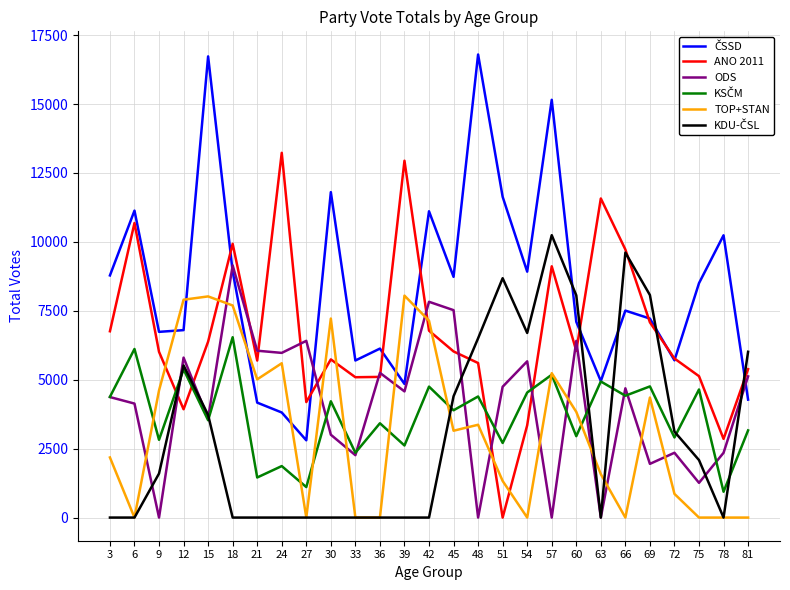

The value of ANO 2011 at 66 is 13191. True or false?

False